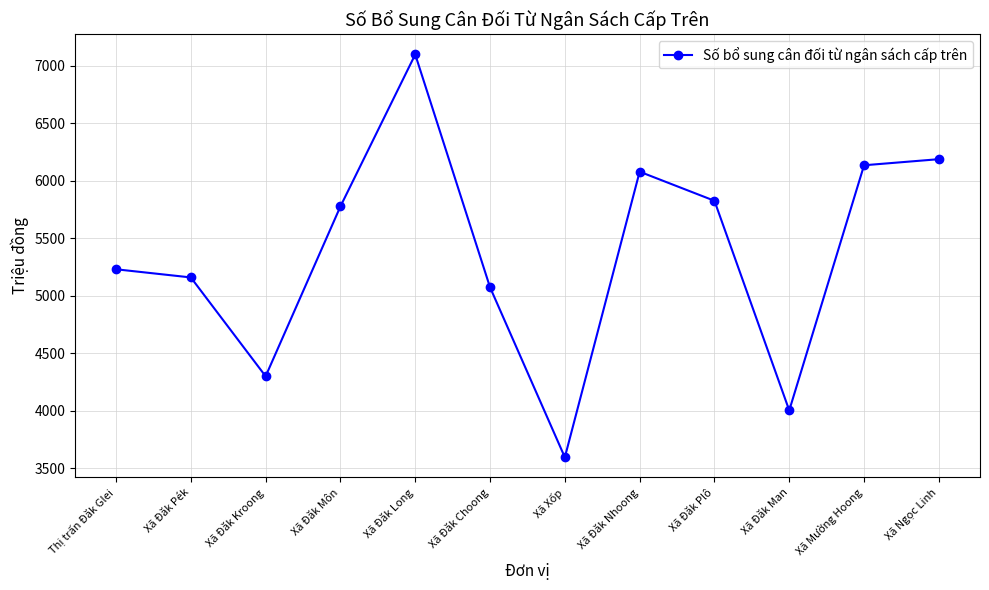

What is the difference between the second highest and second lowest values?

2186.0